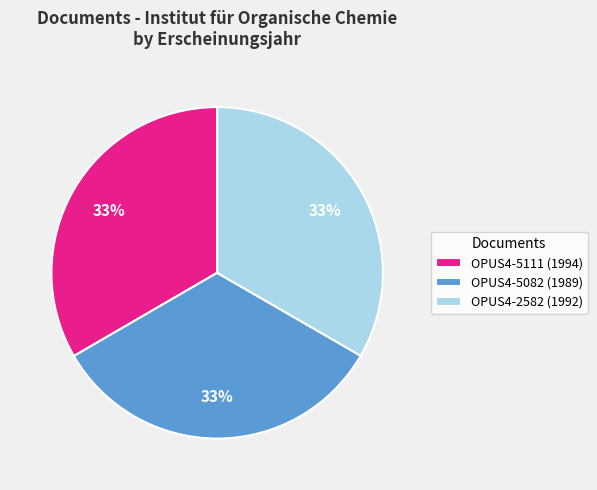

Do OPUS4-2582 (1992) and OPUS4-5082 (1989) together represent more than half of the pie?

Yes